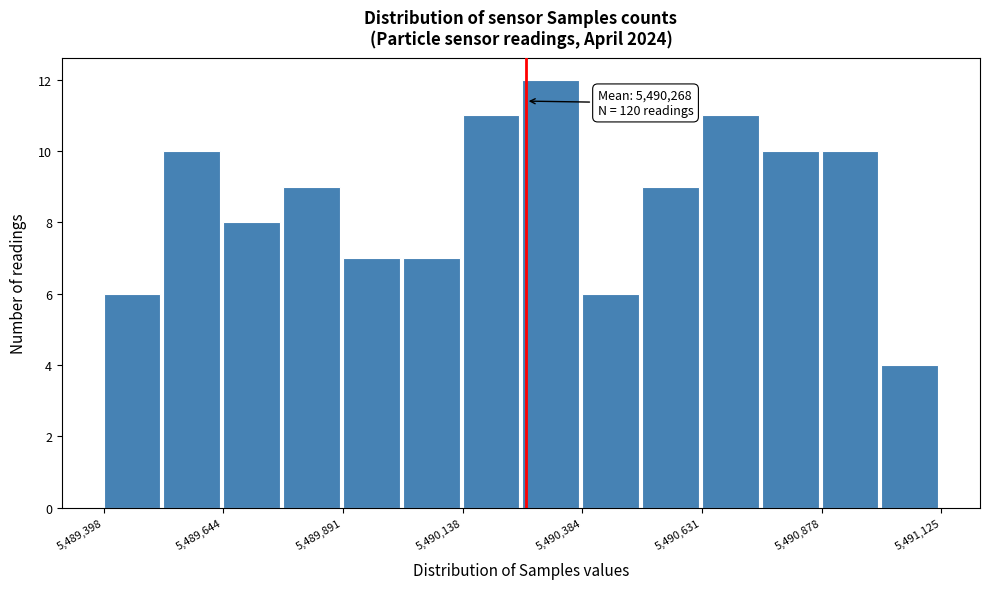

Around what value on the x-axis is the tallest bar? Give the approximate position of its centre, as read against the axis.

5490300